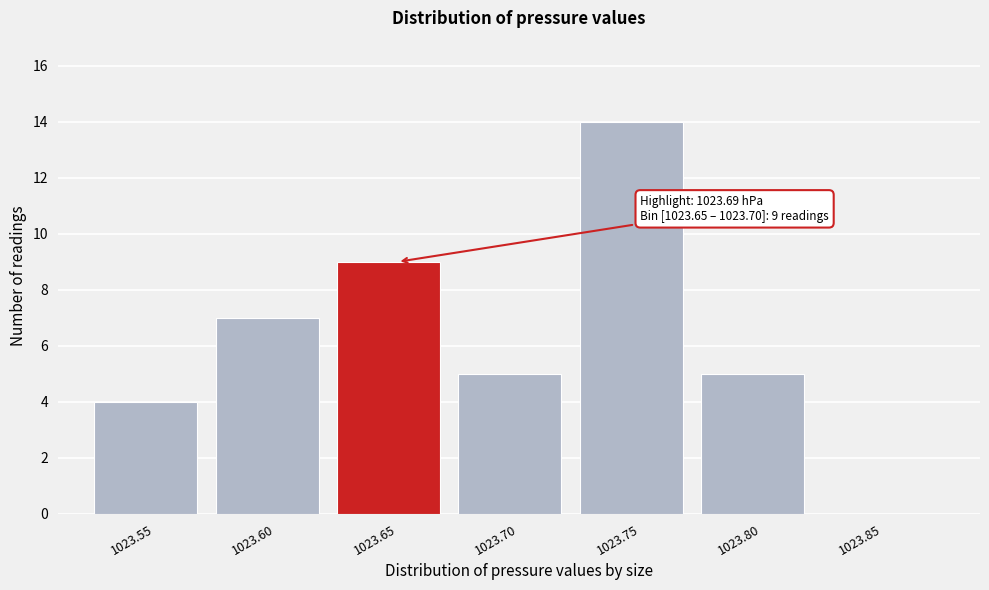

Reading right to left, extract all data points from this chart.

1023.85=0	1023.80=5	1023.75=14	1023.70=5	1023.65=9	1023.60=7	1023.55=4